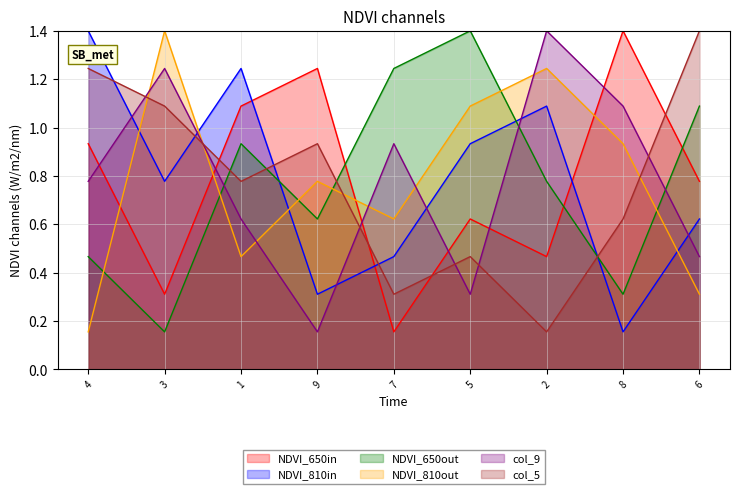

What value does the col_4 series have at 4?

0.5